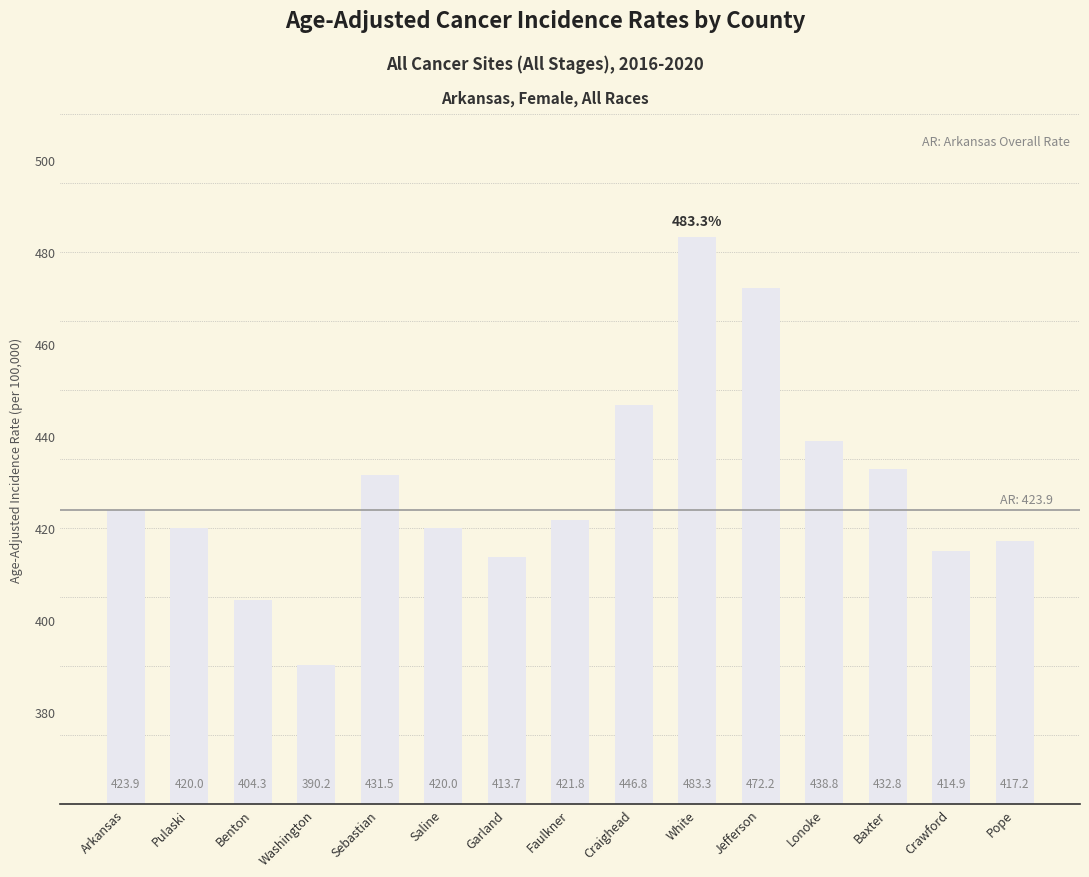

Reading left to right, extract all data points from this chart.

Arkansas=423.9	Pulaski=420.0	Benton=404.3	Washington=390.2	Sebastian=431.5	Saline=420.0	Garland=413.7	Faulkner=421.8	Craighead=446.8	White=483.3	Jefferson=472.2	Lonoke=438.8	Baxter=432.8	Crawford=414.9	Pope=417.2